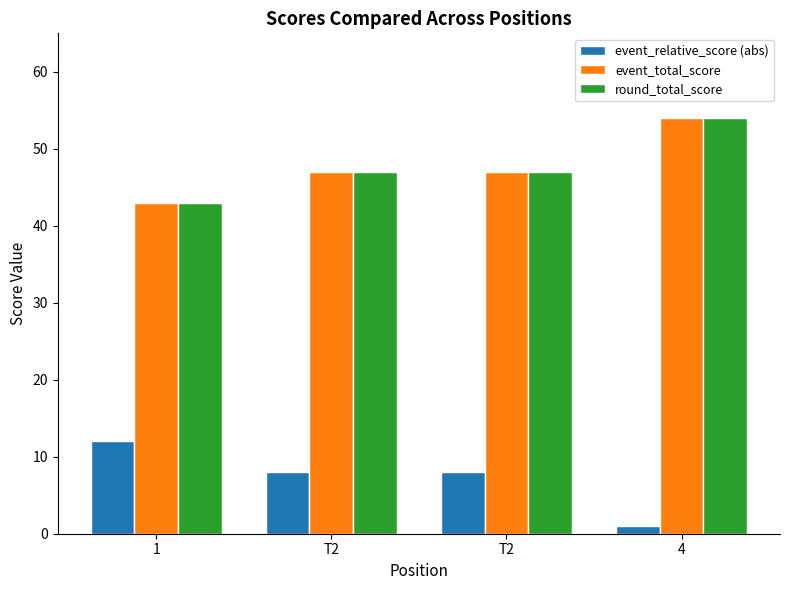

What is the maximum value shown in the chart?

54